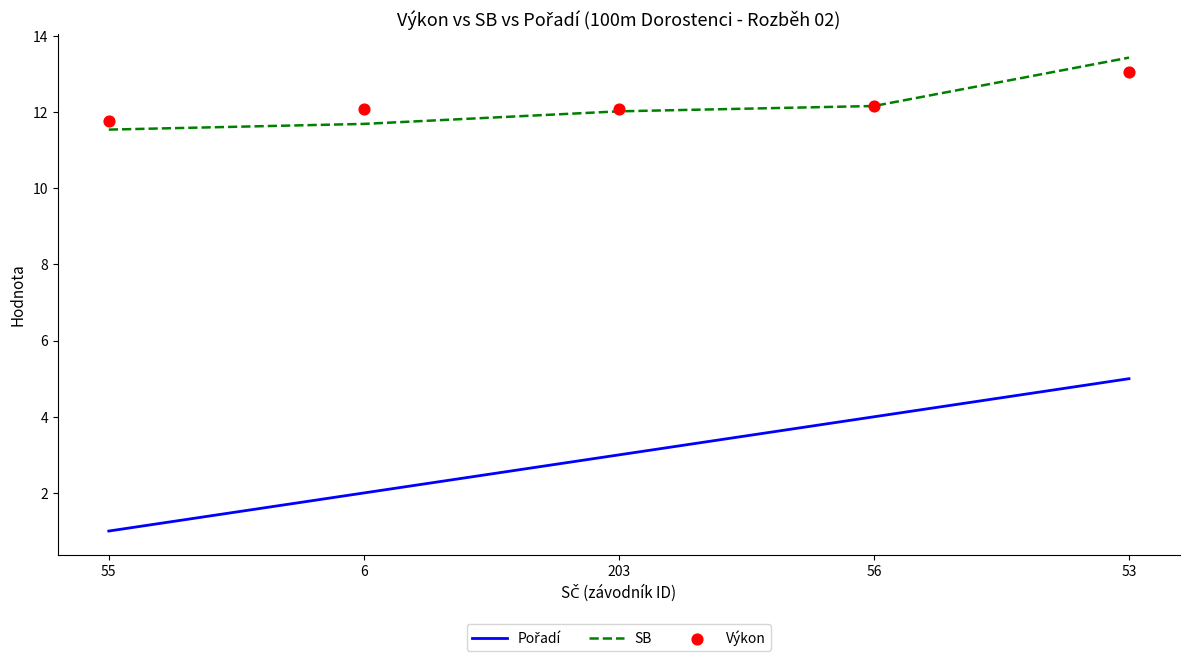

Which series has the largest total across all categories?

Výkon